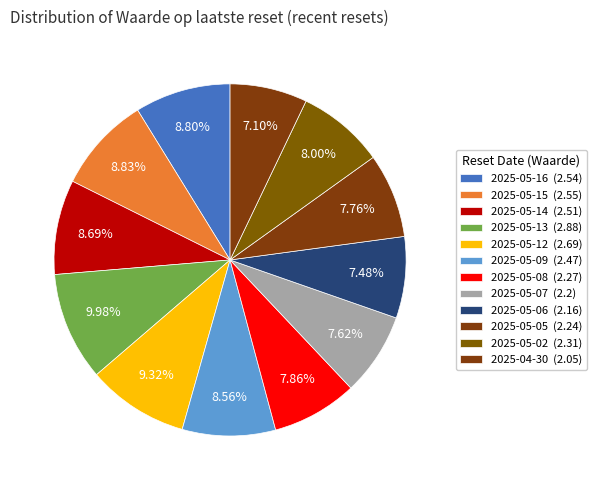

Combined, do 2025-05-13 and 2025-05-06 account for over 50%?

No